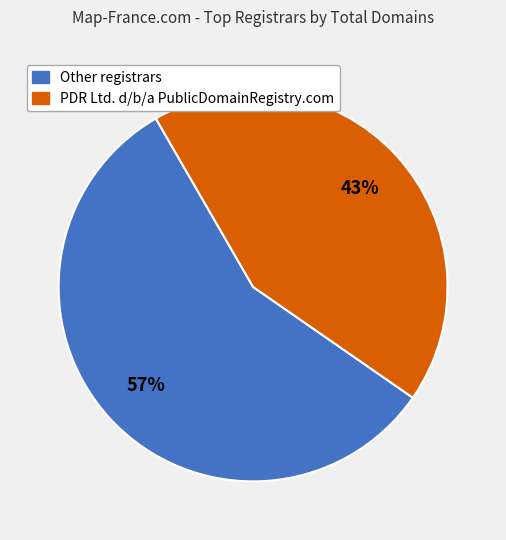

Is there a majority slice in this chart?

Yes